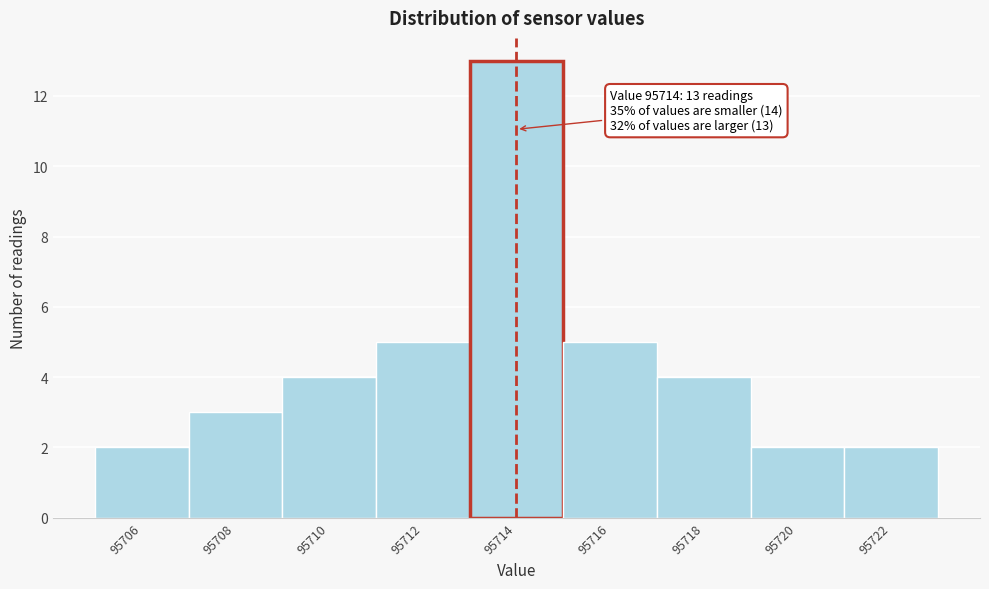

Which range on the x-axis has the tallest bar?

95713 to 95715